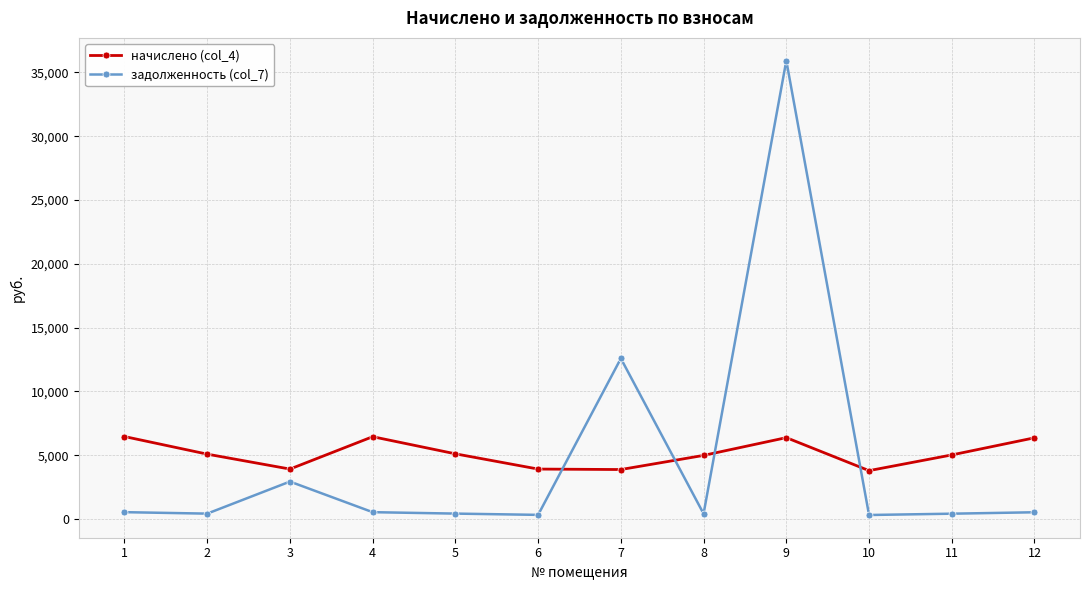

How many intersections are there between начислено (col_4) and задолженность (col_7)?

4